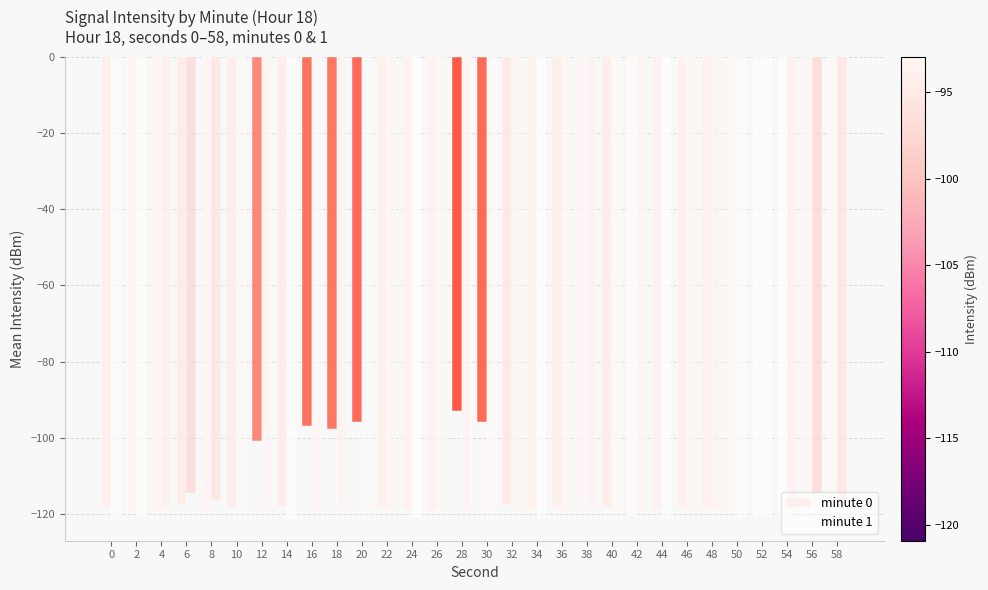

Between 12 and 16, which series saw the biggest shift?

minute 0